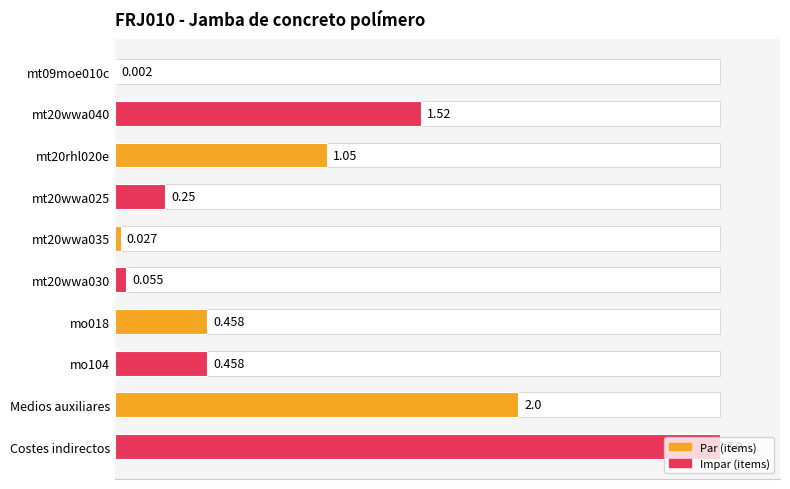

Which label corresponds to the largest value in the chart?

Costes indirectos